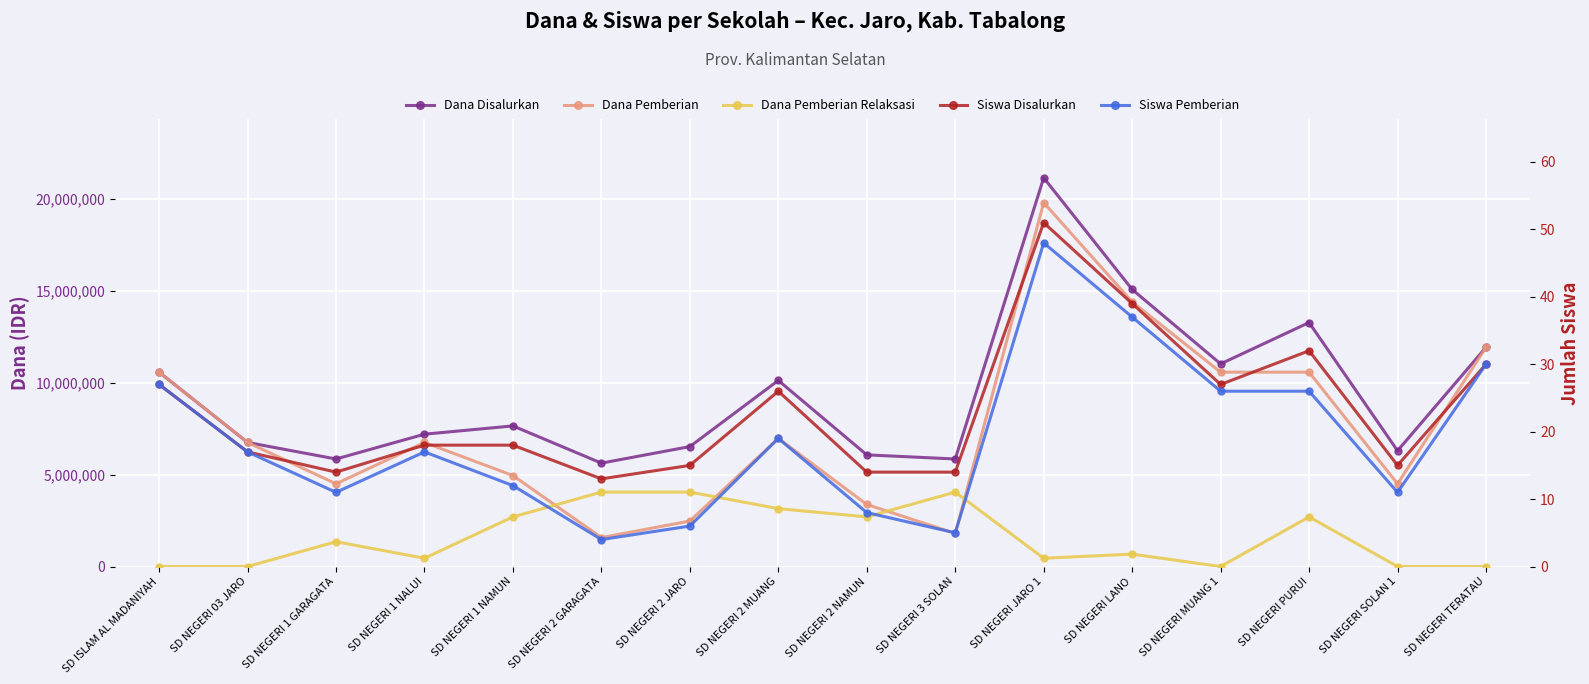

Which series changed the most between SD NEGERI 2 GARAGATA and SD NEGERI 2 NAMUN?

Dana Pemberian